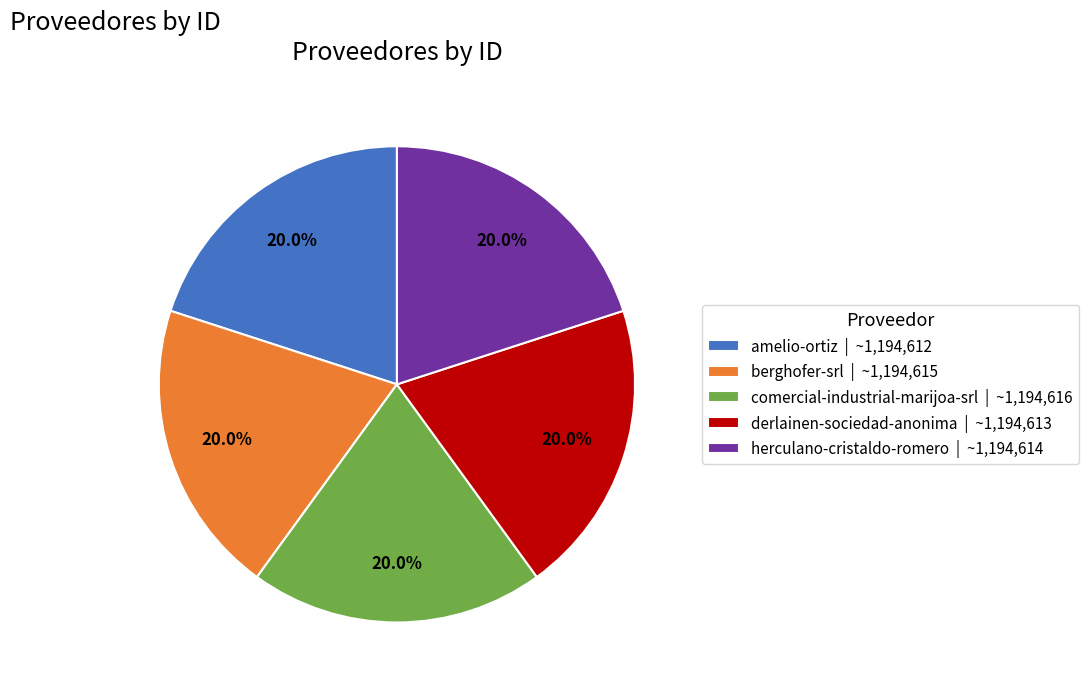

How many segments does this pie chart have?

5